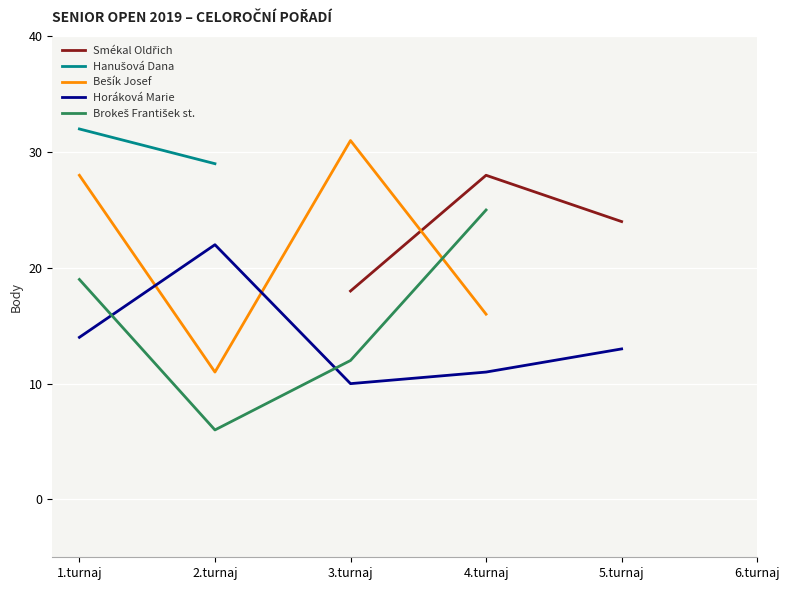

True or false: Horáková Marie and Hanušová Dana cross at least once.

False